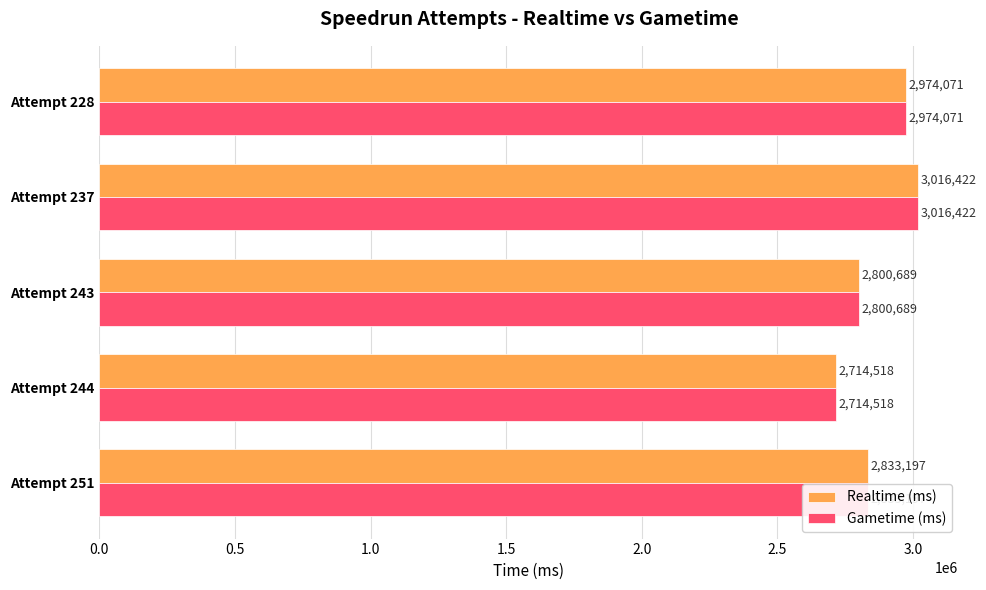

At which category does the chart reach its peak across all series?

Attempt 237